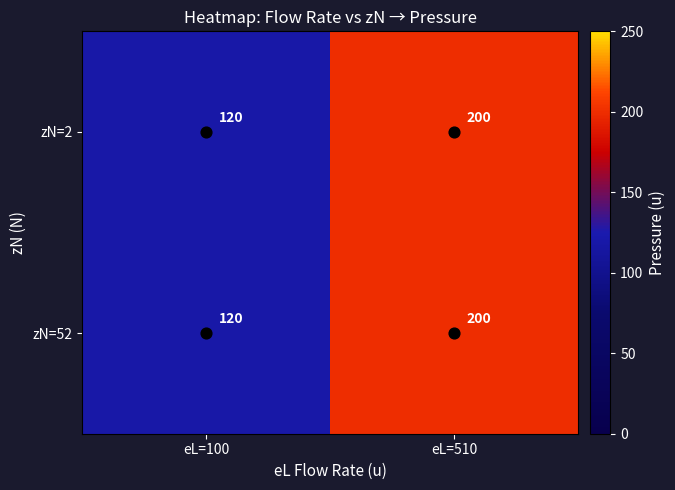

What is the average value of the zN=52 series?

160